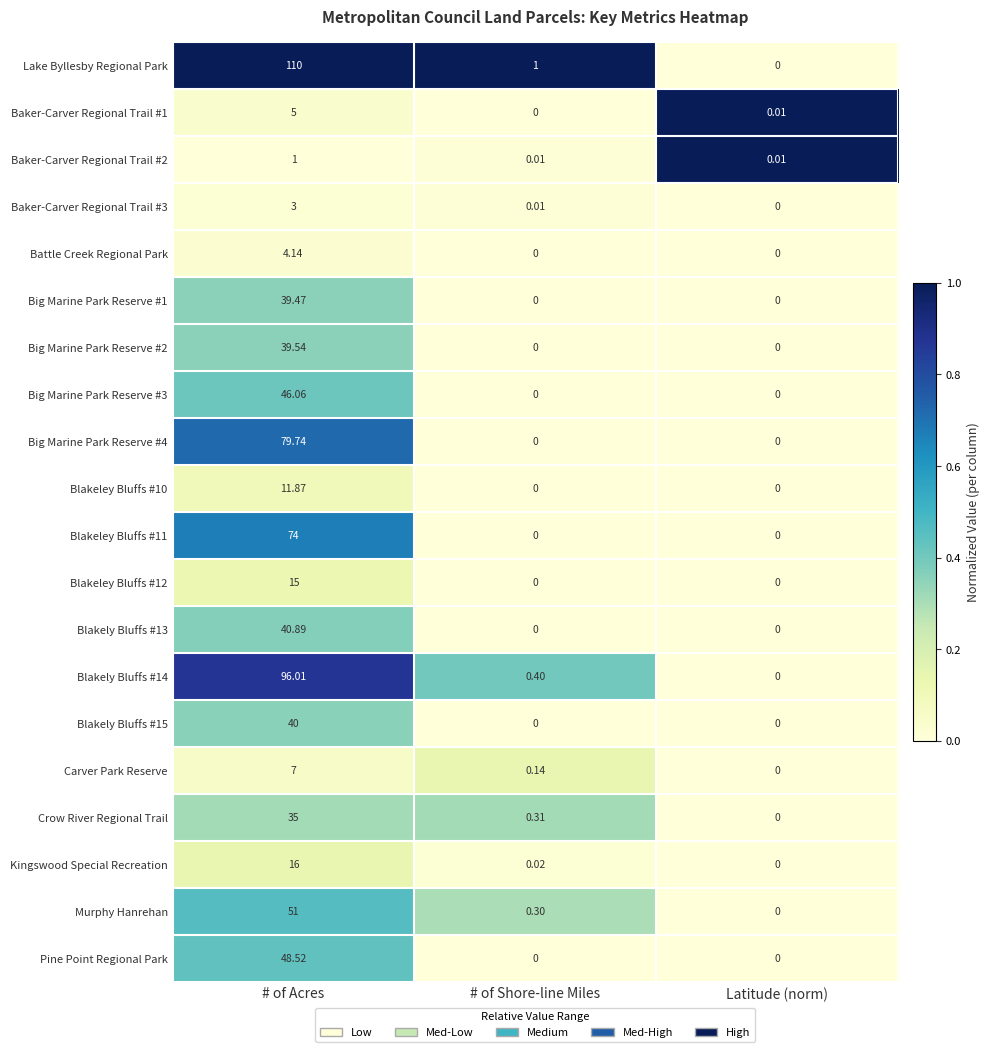

At which category is the sum across all series the highest?

# of Acres